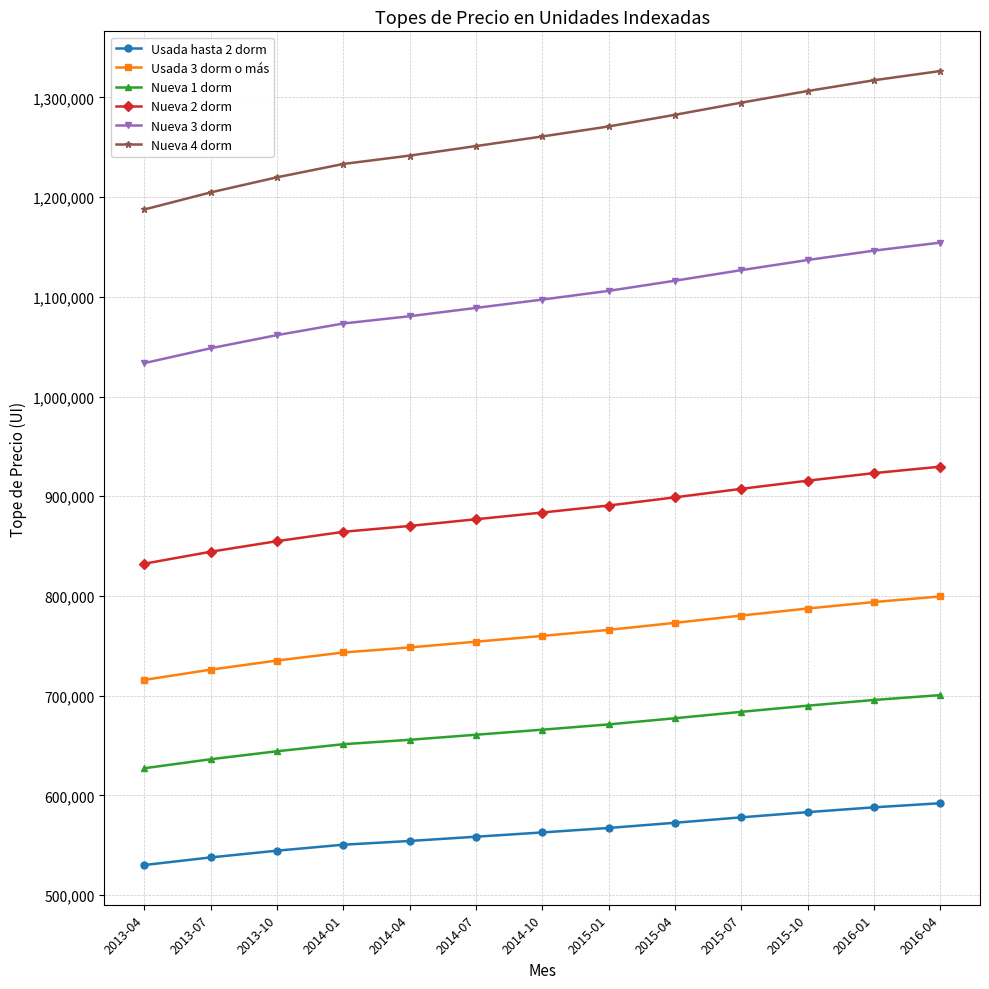

The Nueva 1 dorm series shows 277326 at 2014-10. True or false?

False